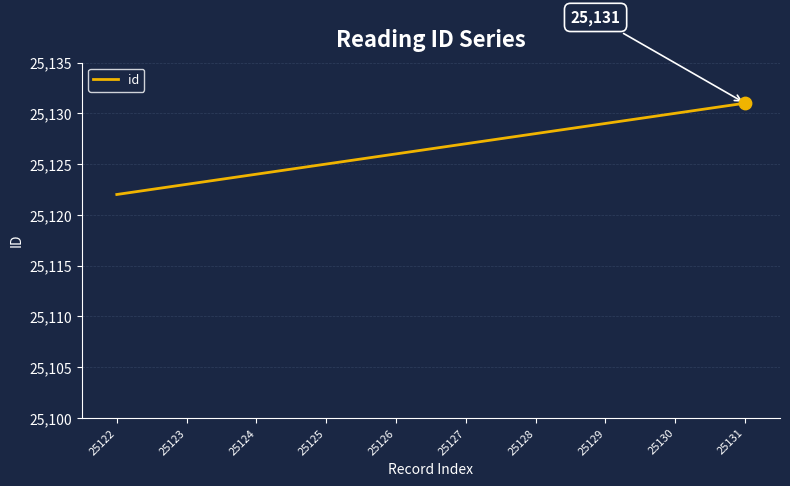

What is the change in value from 25122 to 25131?

+9